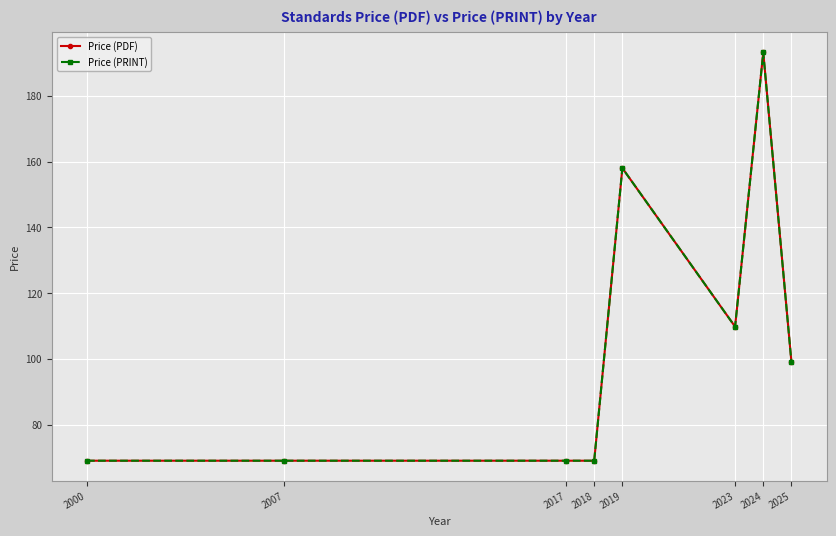

Does the chart have visible grid lines?

Yes